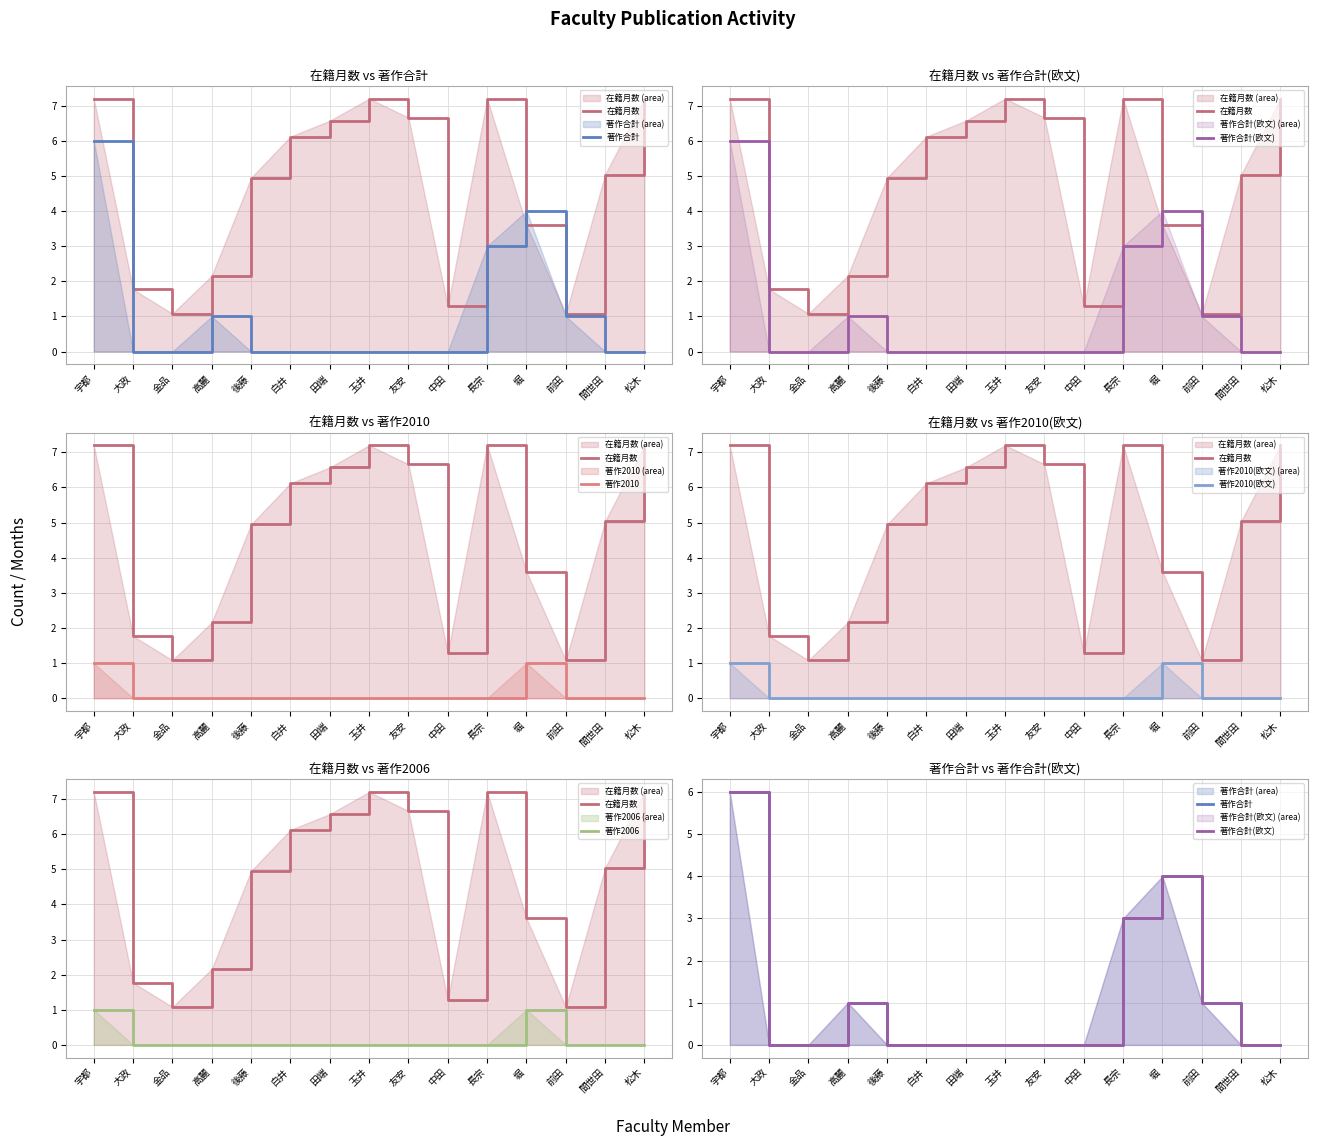

What is the highest value of the 著作2010 series?

1.0